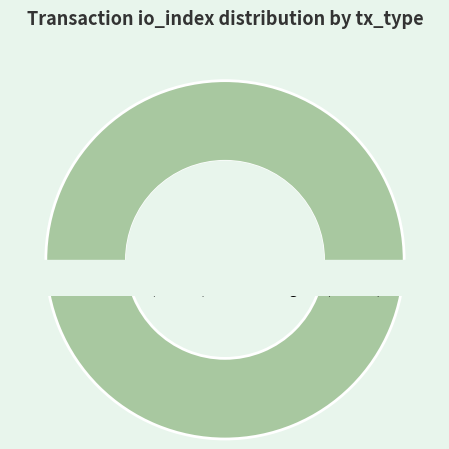

To the nearest percent, what is the difference between the Regular (index 9) and Ticket (index 0) slice percentages?

100%